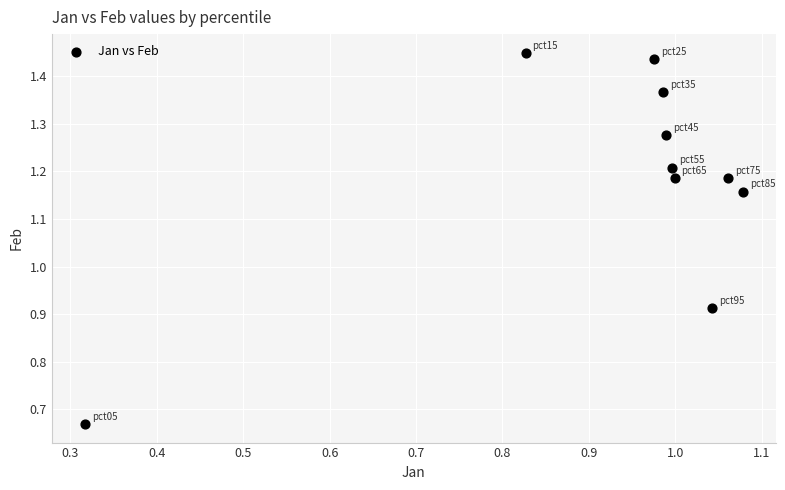

What is the range of Y values (max minus min)?

0.8